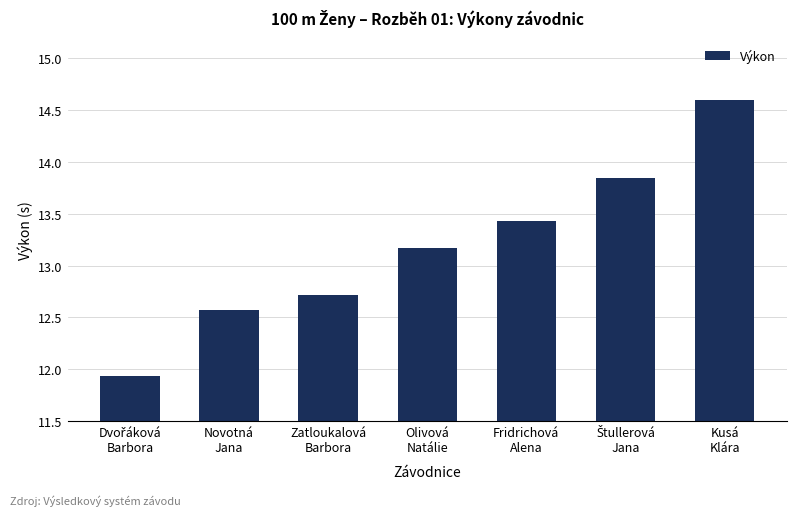

What is the value of the 3rd bar from the left?

12.7